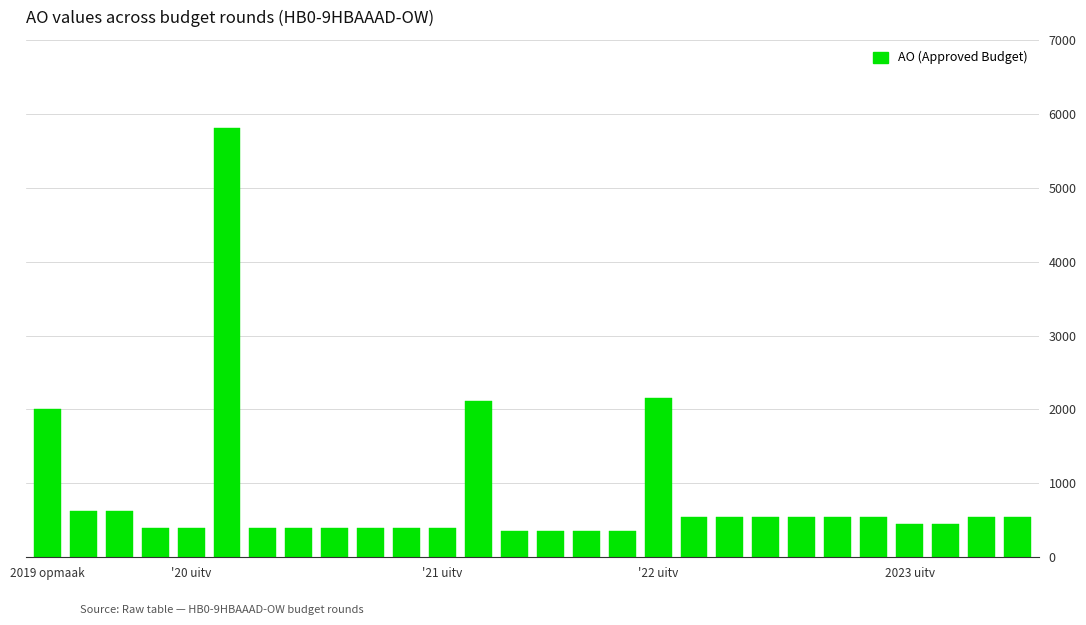

What is the maximum value shown in the chart?

5807